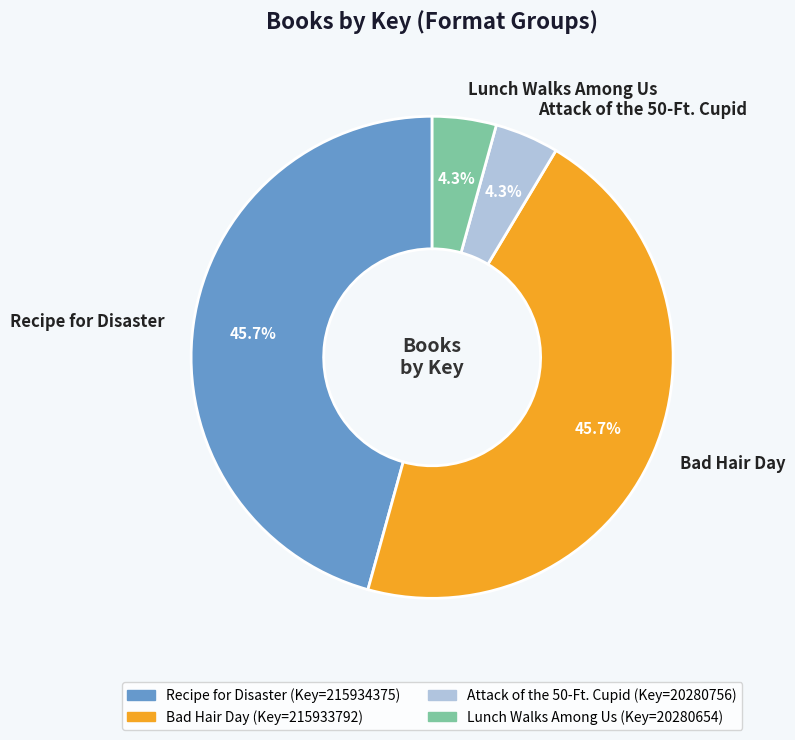

Count the number of slices in the pie.

4